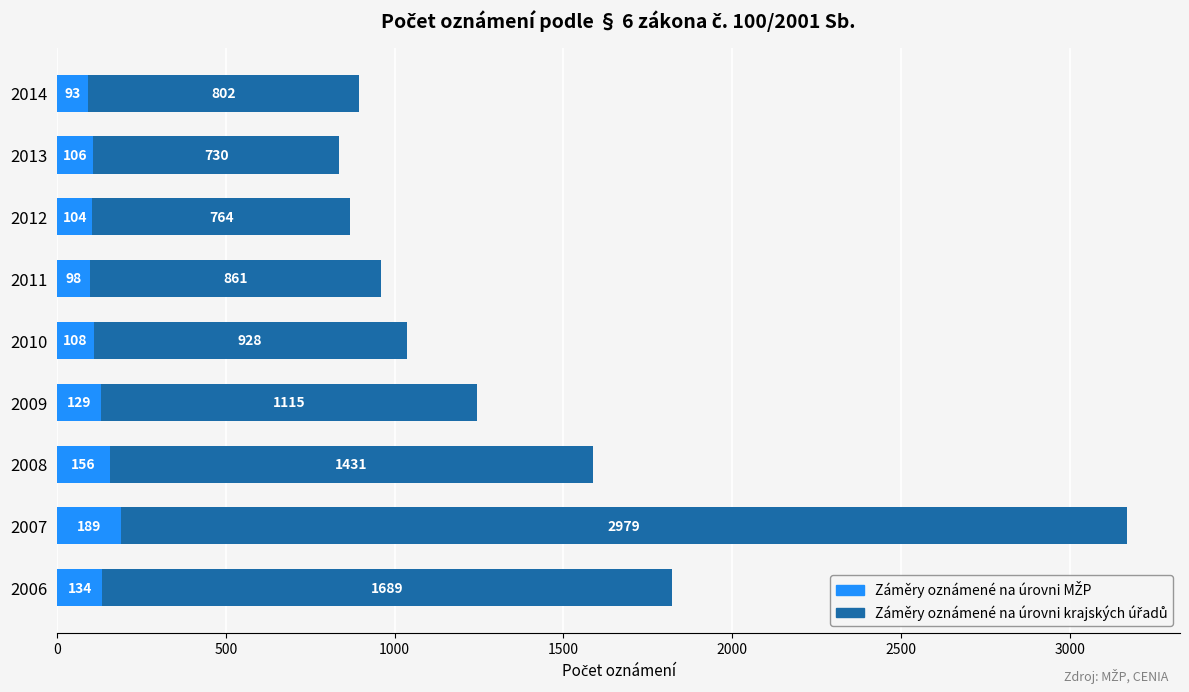

What is the total value across all series at 2012?

868